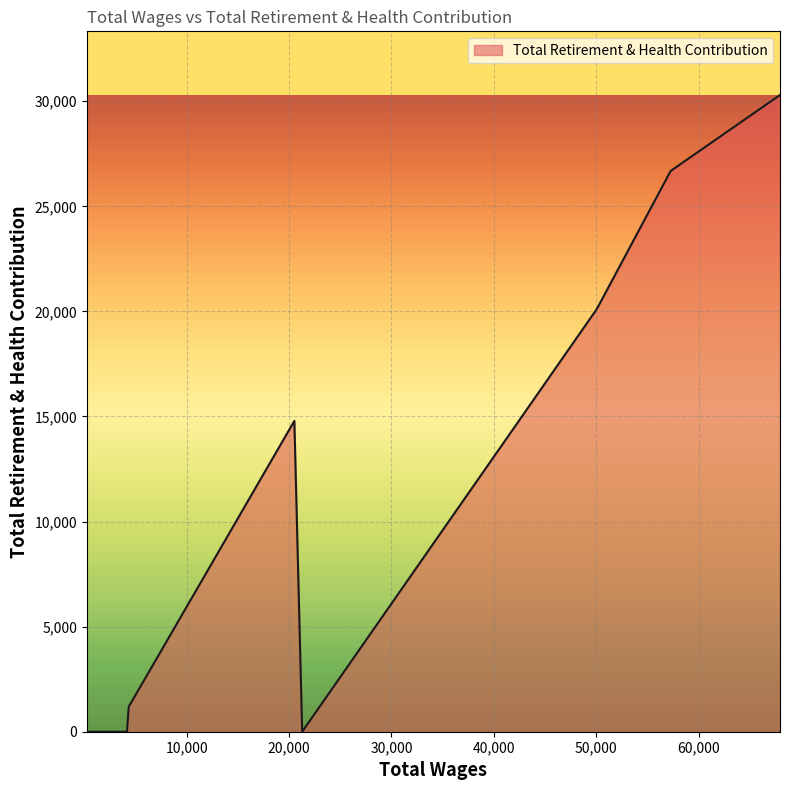

What is the greatest value displayed?

30296